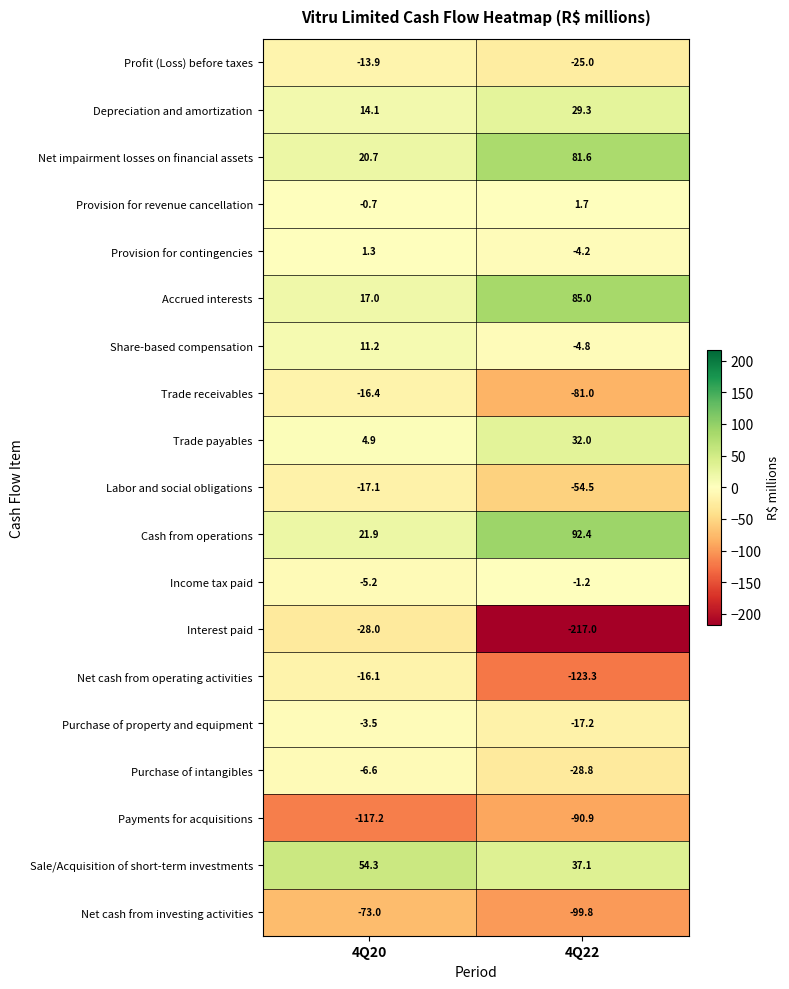

At 4Q20, list the series in order from smallest to largest.

Payments for acquisitions, Net cash from investing activities, Interest paid, Labor and social obligations, Trade receivables, Net cash from operating activities, Profit (Loss) before taxes, Purchase of intangibles, Income tax paid, Purchase of property and equipment, Provision for revenue cancellation, Provision for contingencies, Trade payables, Share-based compensation, Depreciation and amortization, Accrued interests, Net impairment losses on financial assets, Cash from operations, Sale/Acquisition of short-term investments